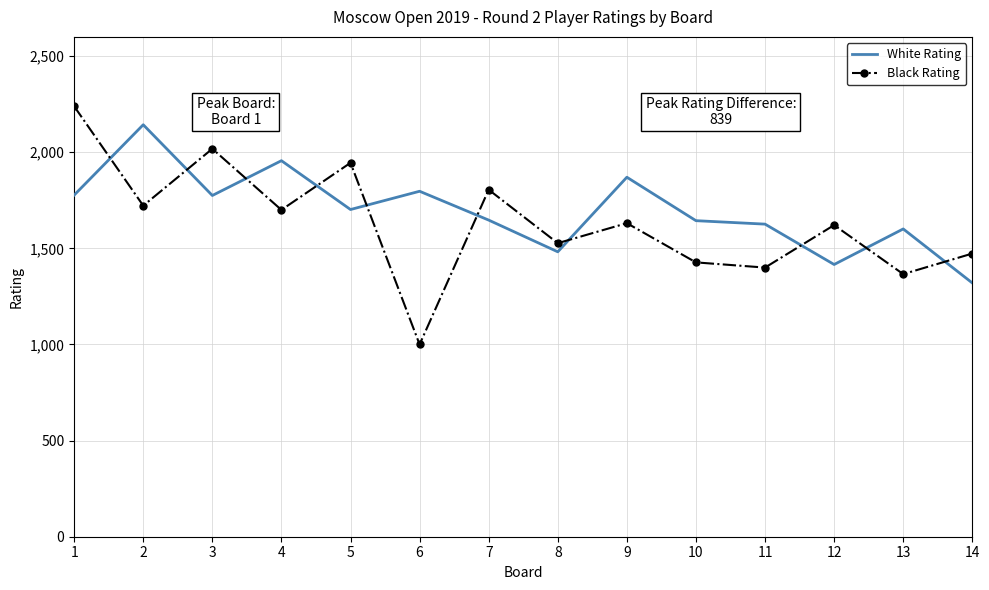

At 12, list the series in order from smallest to largest.

White Rating, Black Rating